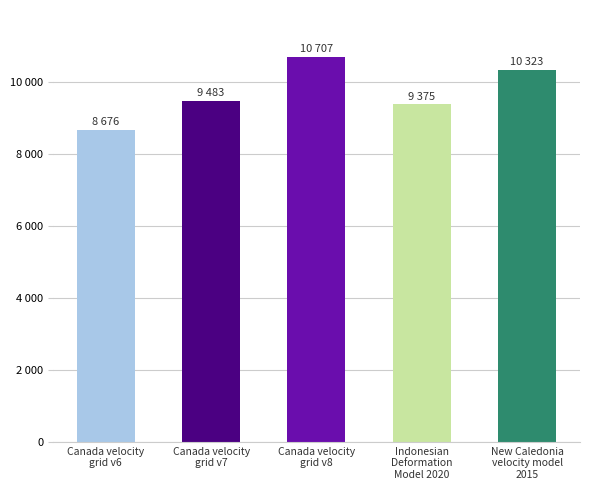

At which label does the data first exceed 9483?

Canada velocity
grid v8